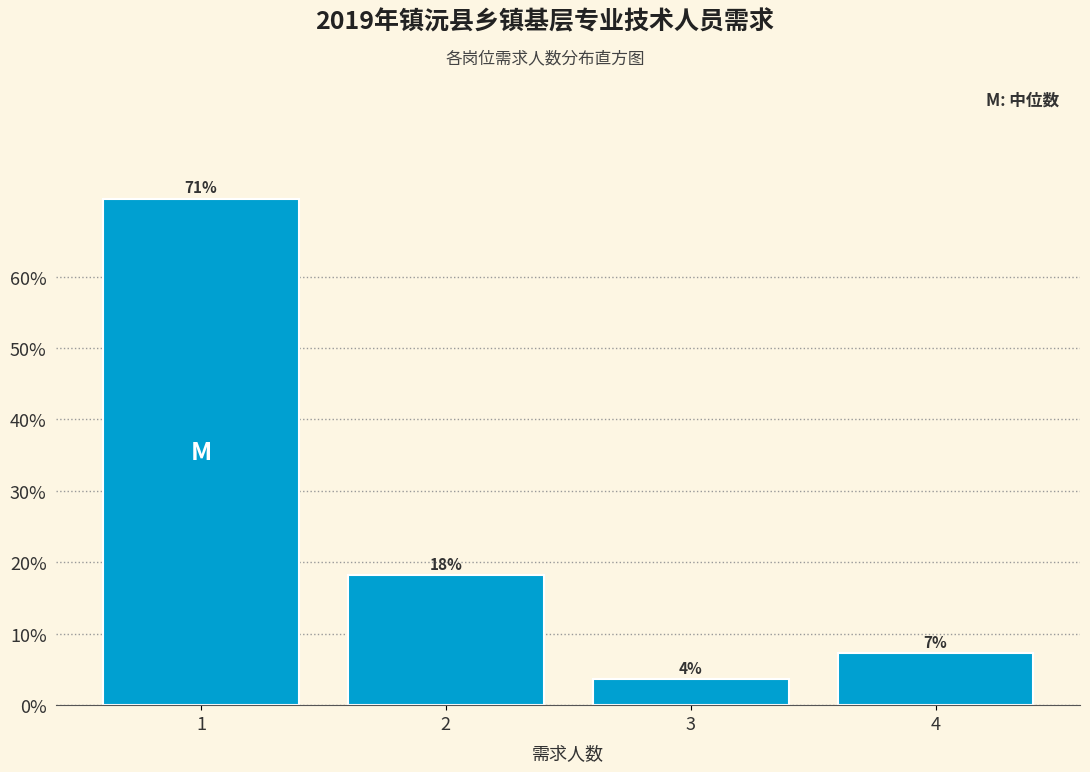

Does the chart contain any negative values?

No